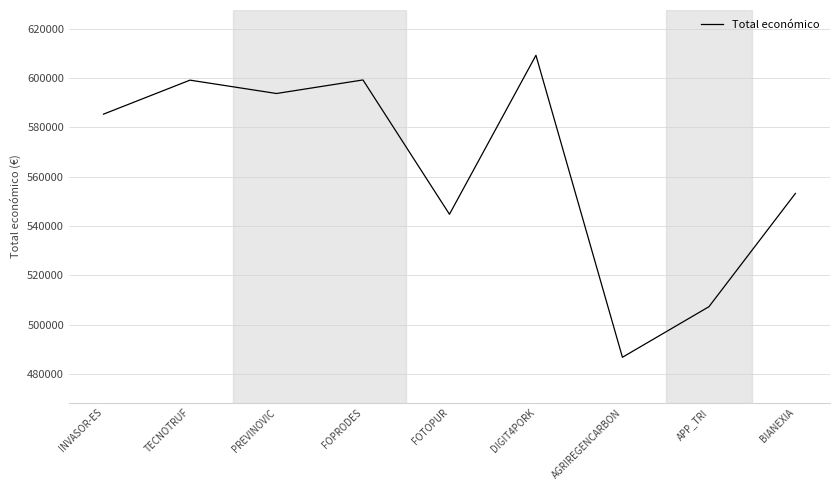

What is the smallest value displayed?

486756